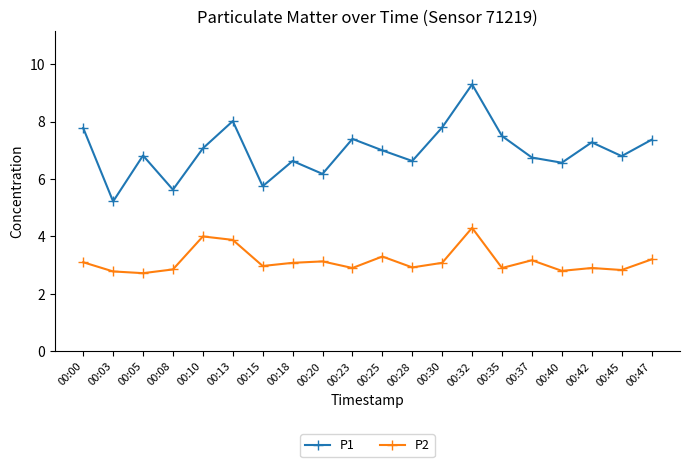

Is it true that P2 equals 0.8 at 00:45?

False